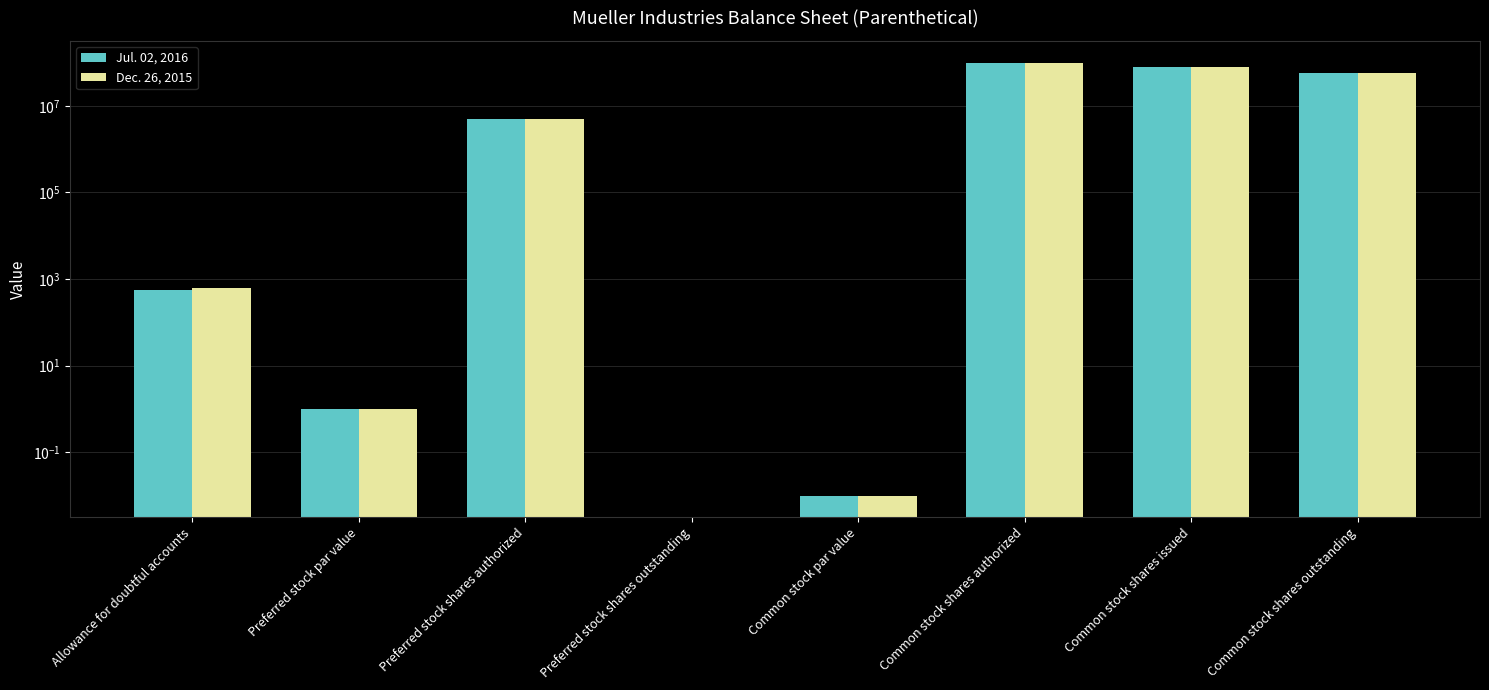

Reading left to right, transcribe all the data shown in this chart.

Jul. 02, 2016: 565.0	1.0	5000000.0	0.0	0.0	100000000.0	80183004.0	57167406.0
Dec. 26, 2015: 623.0	1.0	5000000.0	0.0	0.0	100000000.0	80183004.0	57158608.0